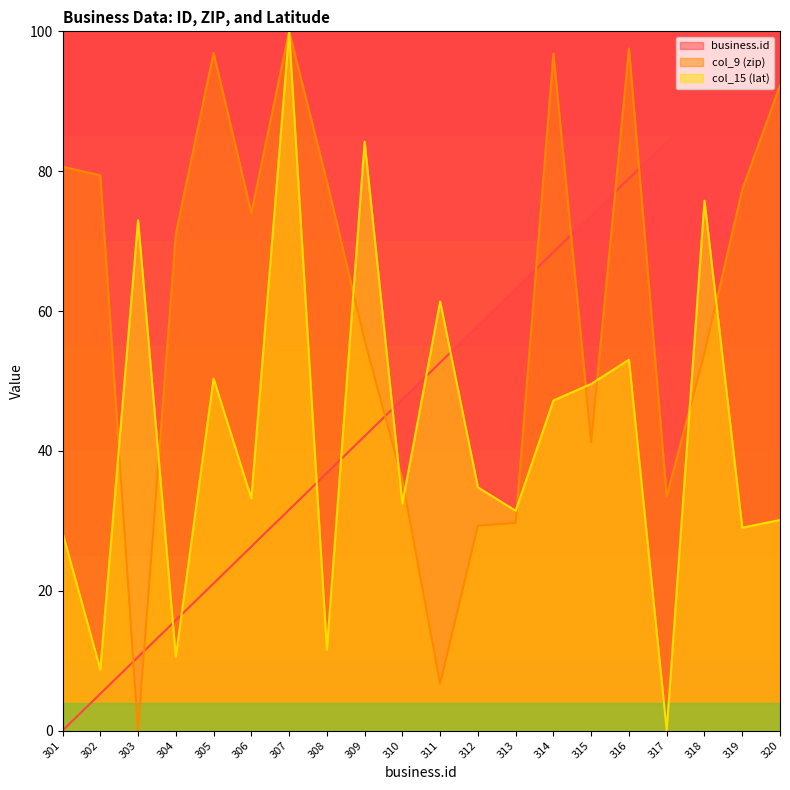

What is the maximum value shown in the chart?

100.0